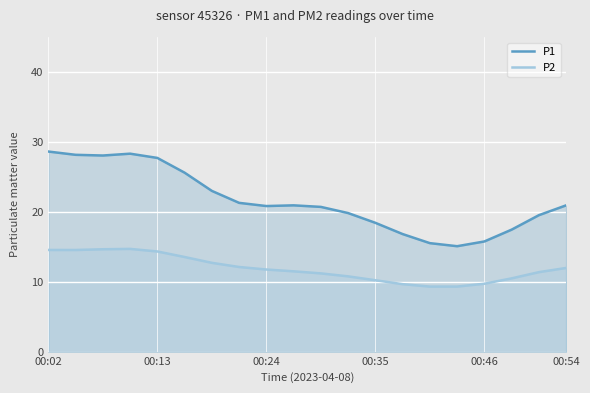

What is the smallest value displayed?

9.3